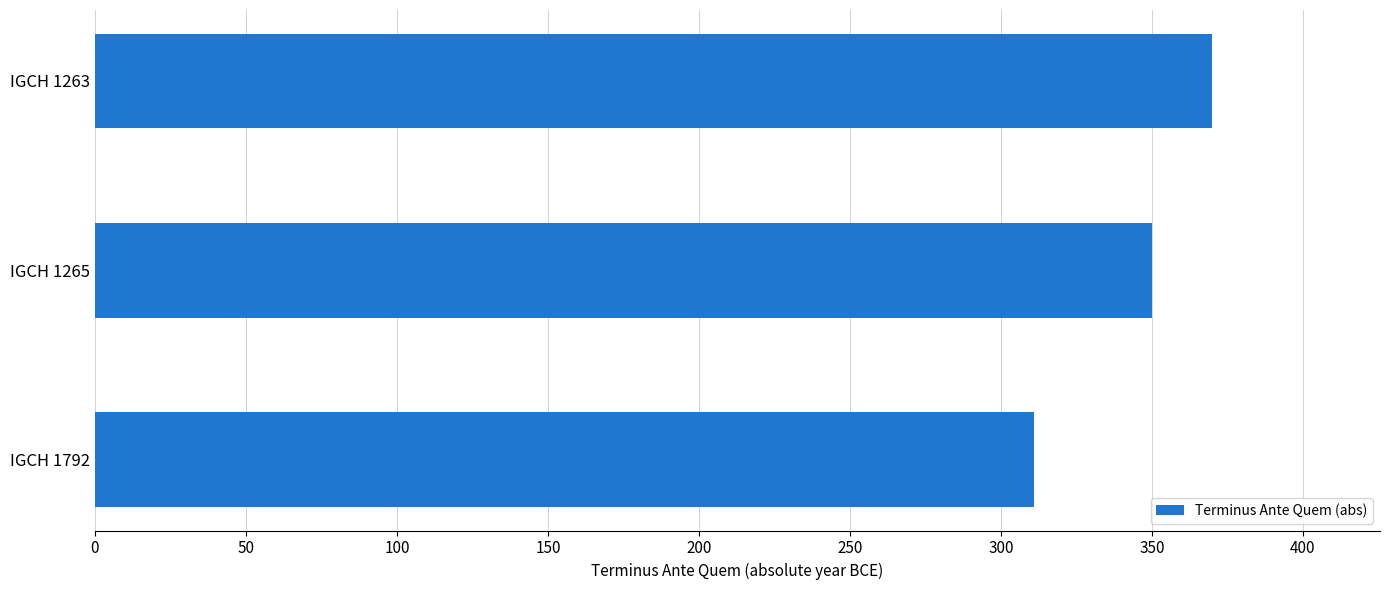

What is the value of the 1st bar from the top?

370